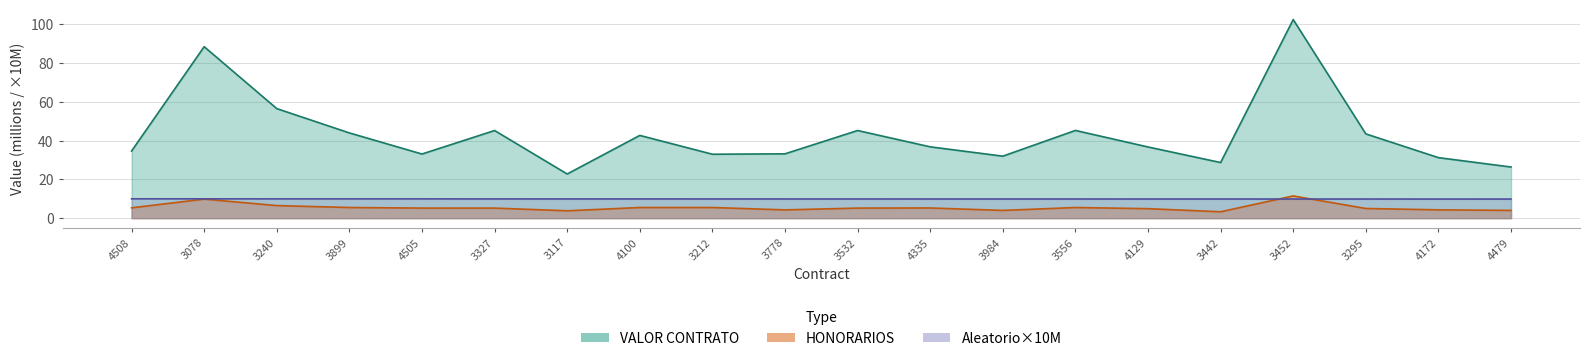

The Aleatorio series shows 9.9 at 4172. True or false?

True